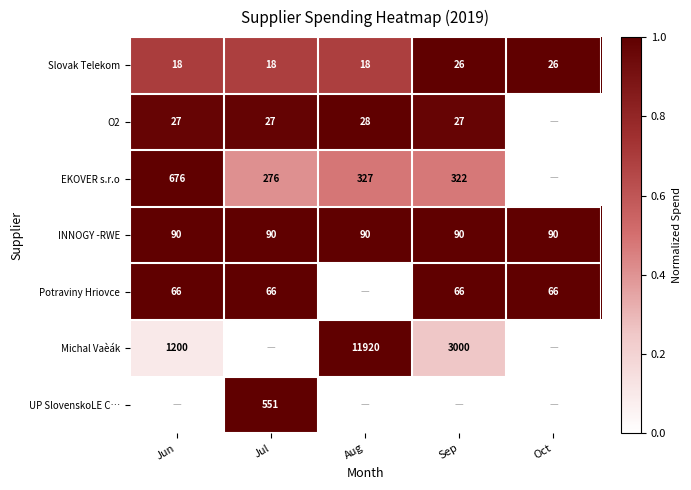

Is it true that INNOGY -RWE equals 90 at Sep?

True